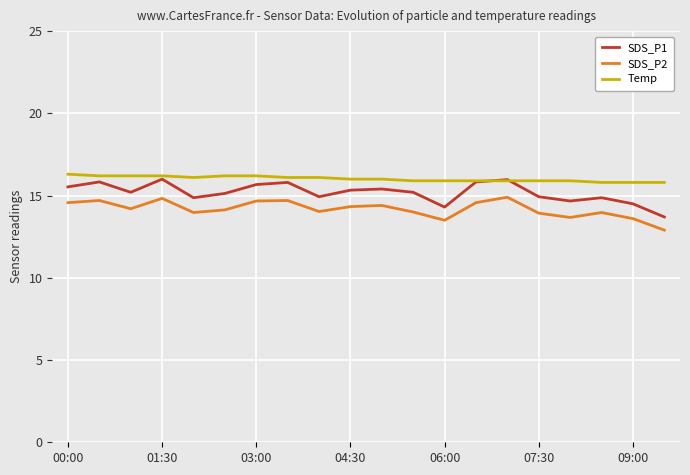

Which series has the largest range (max minus min)?

SDS_P1